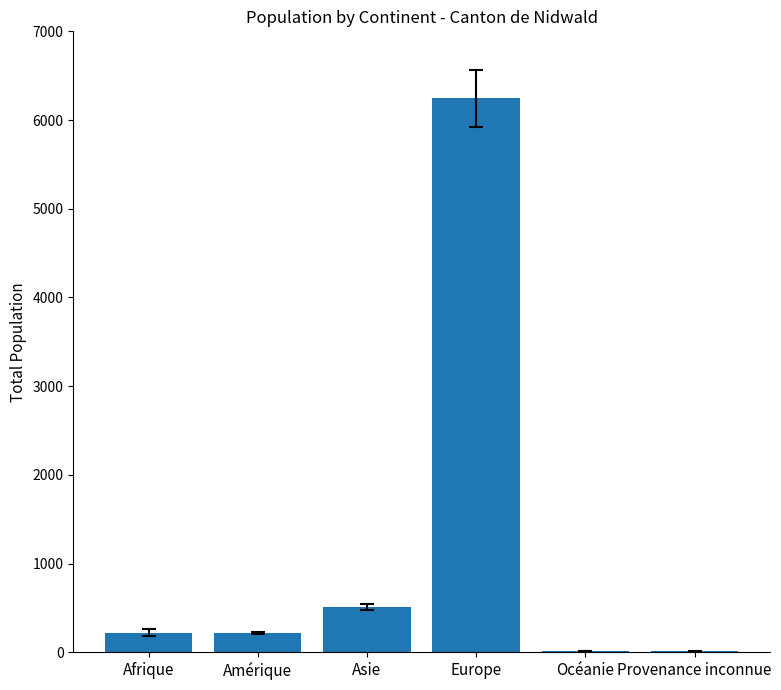

Which label corresponds to the largest value in the chart?

Europe